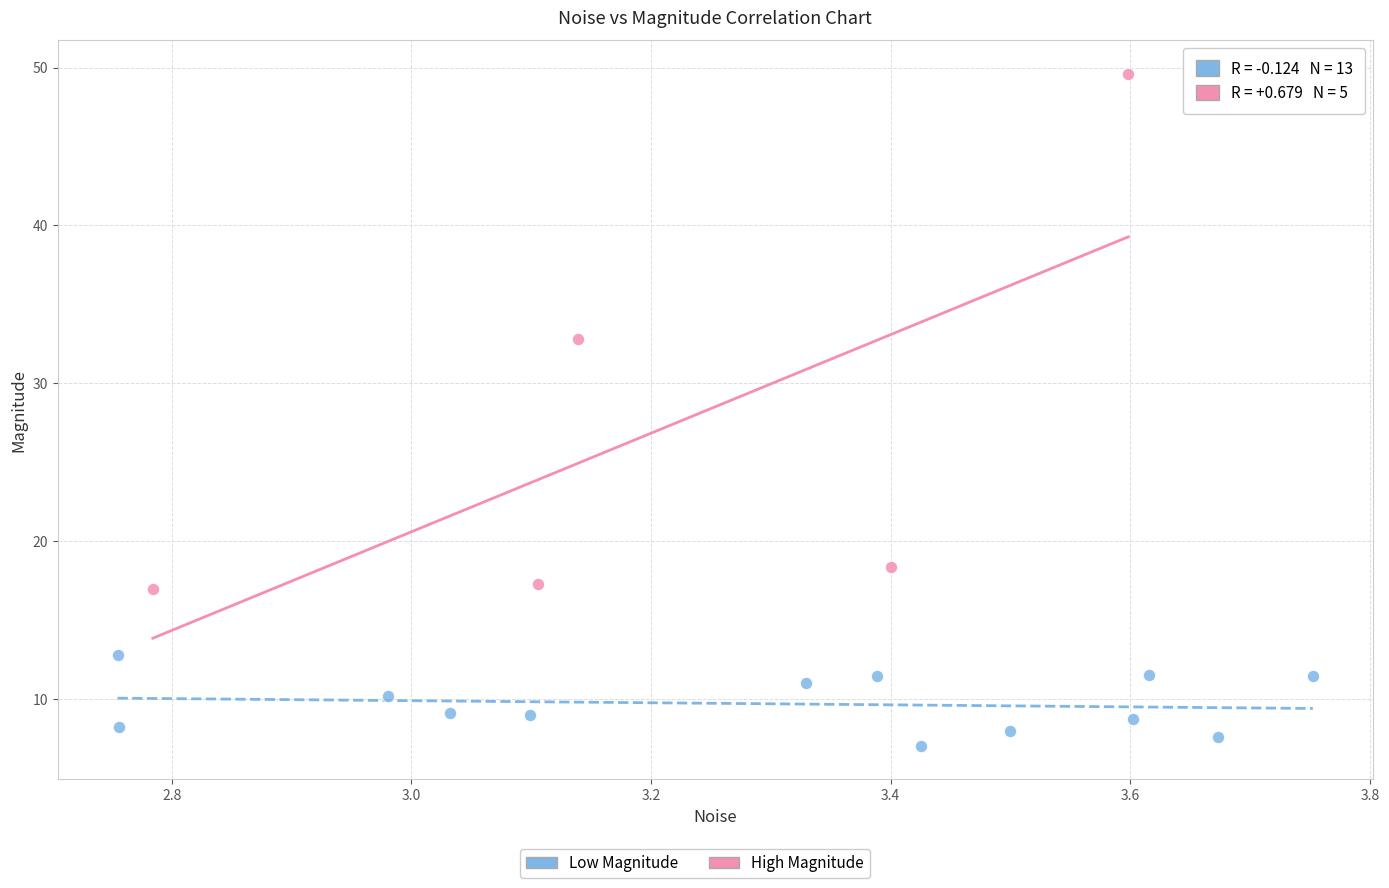

Which series contains the lowest Y value?

Low Magnitude